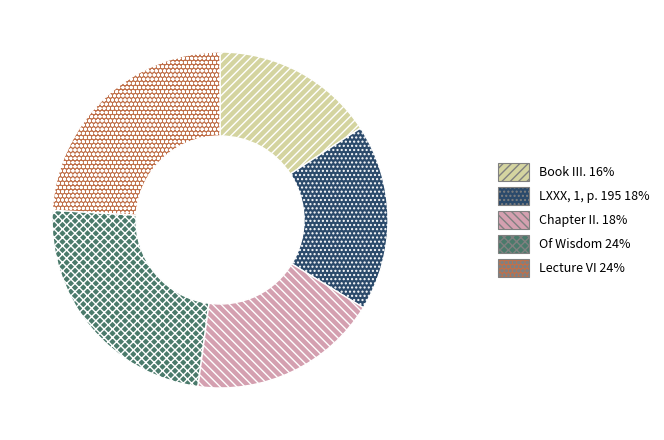

Is there a majority slice in this chart?

No